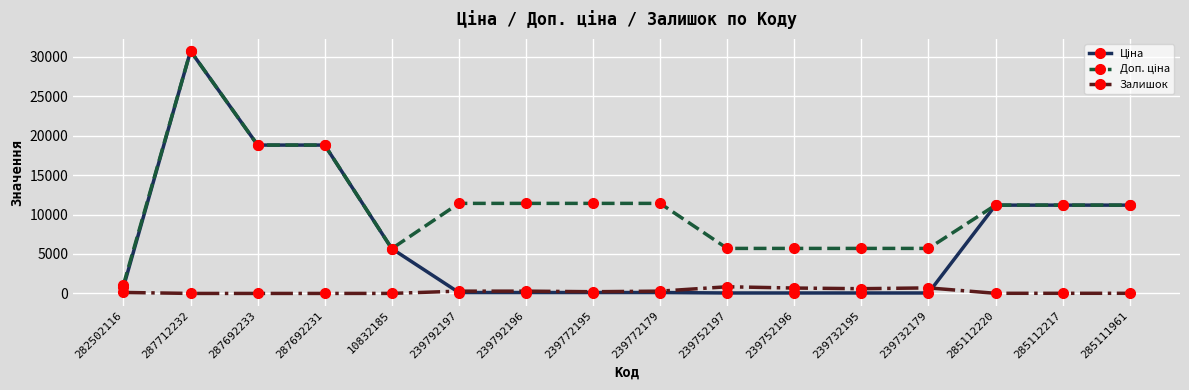

The value of Залишок at 239752197 is 845.0. True or false?

True